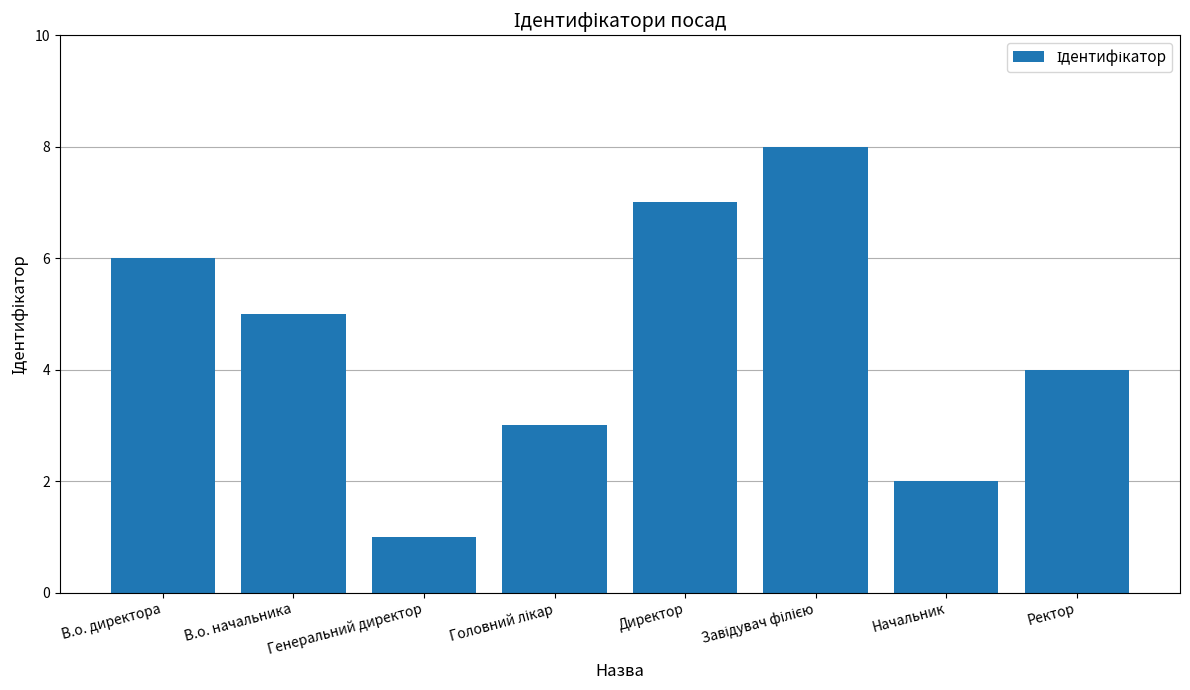

What is the label of the 2nd bar from the left?

В.о. начальника